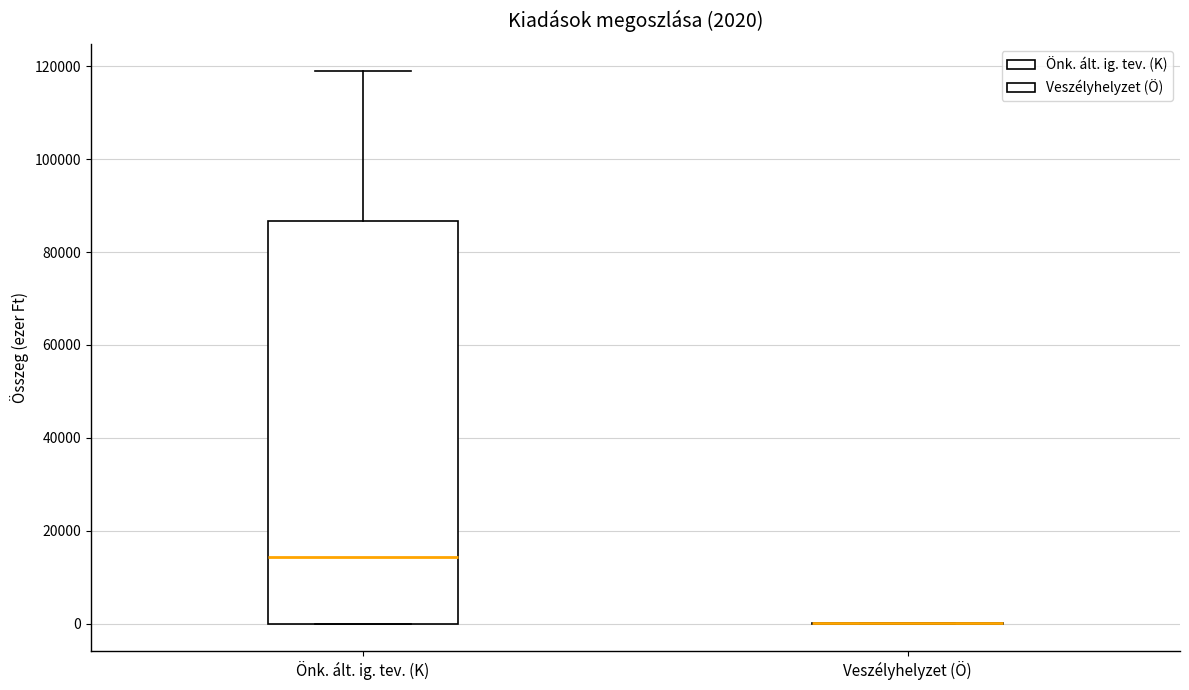

Comparing the boxes themselves (not the whiskers), which one is the tallest?

Önk. ált. ig. tev. (K)